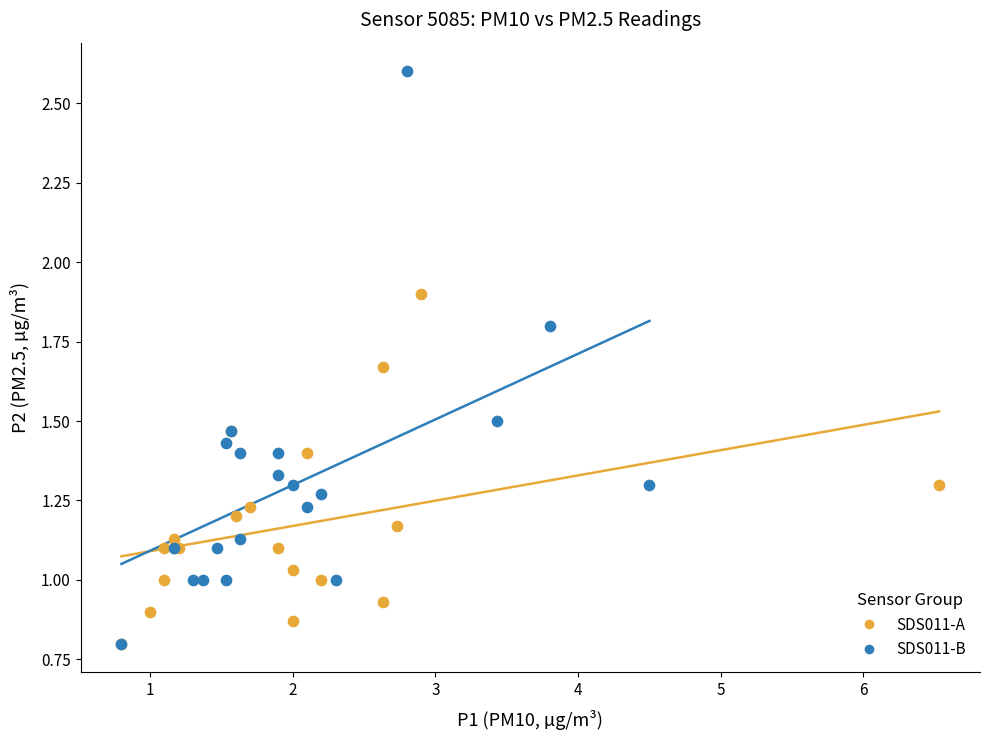

Which series contains the highest Y value?

SDS011-B